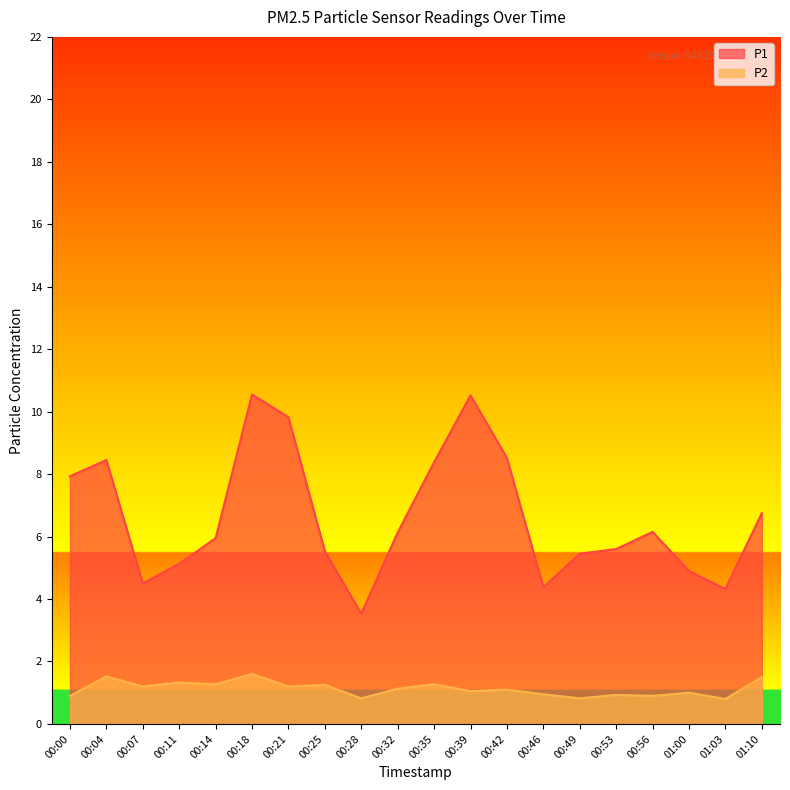

Count the number of data series in this chart.

2